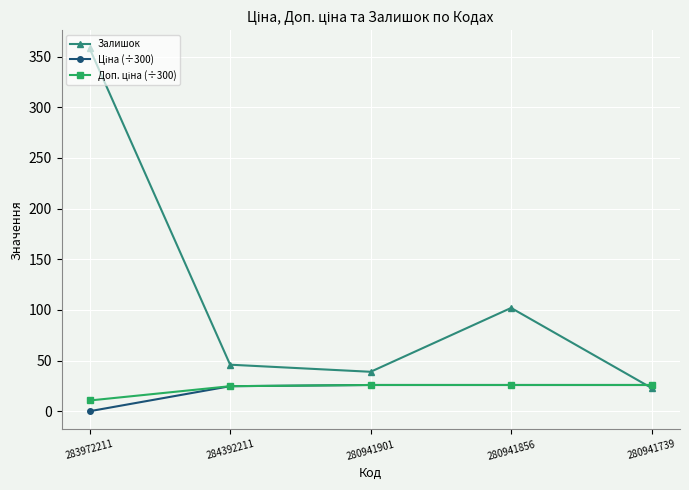

How many series are shown in this chart?

3